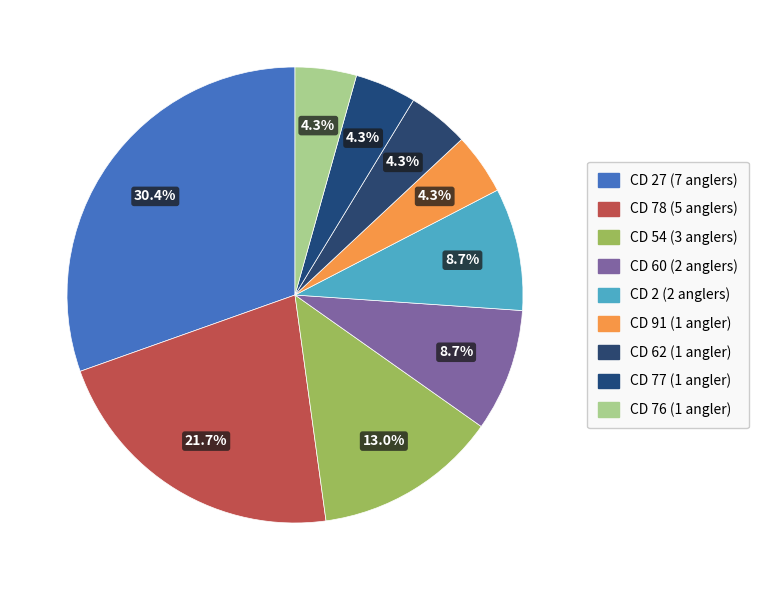

How many slices are in this pie chart?

9